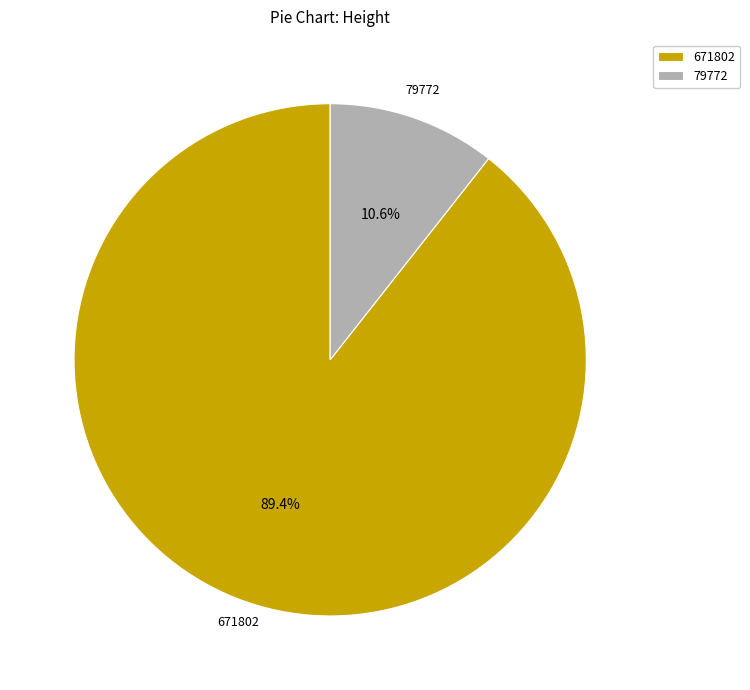

Count the number of slices in the pie.

2